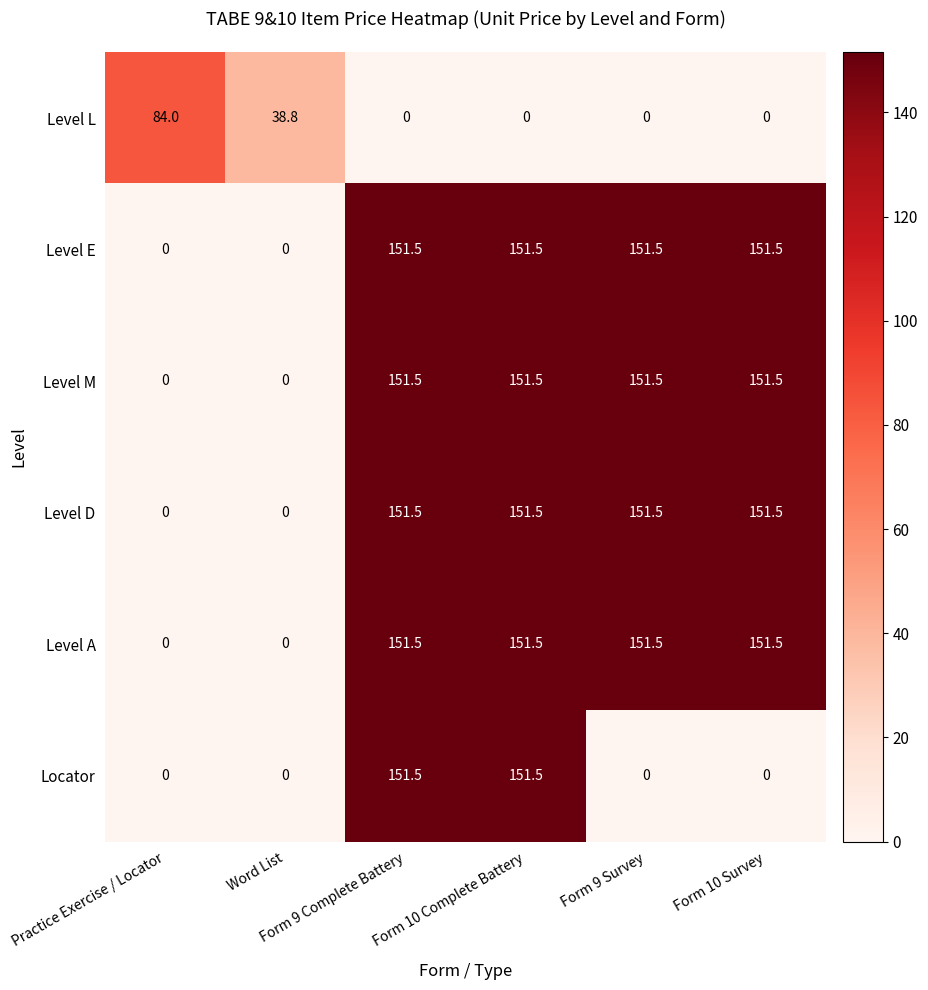

At how many categories does at least one series exceed 94?

4